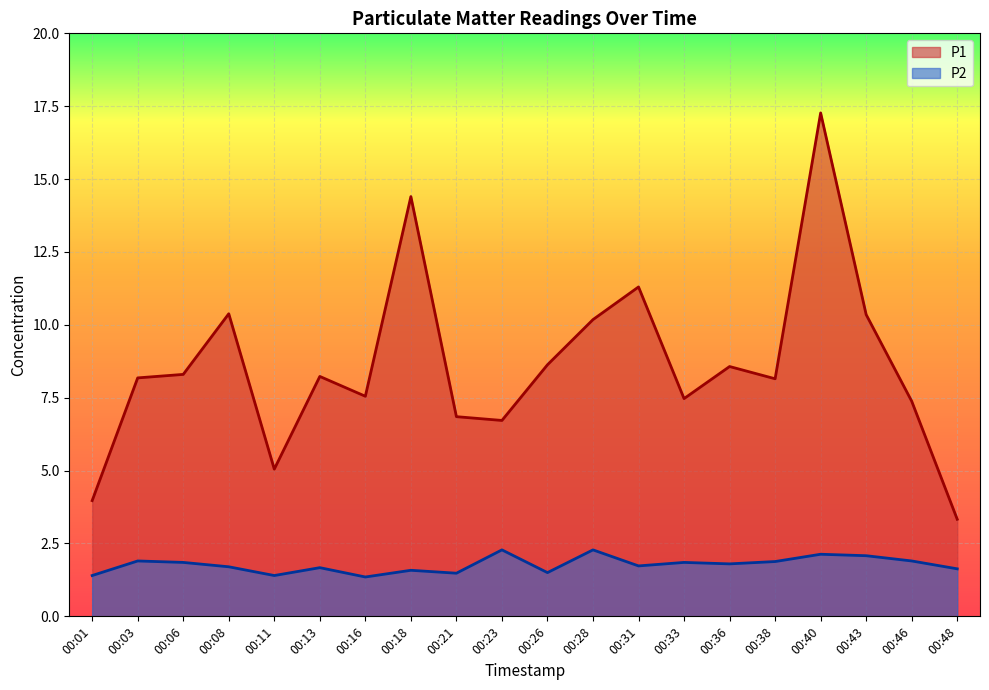

At which category is the sum across all series the highest?

00:40